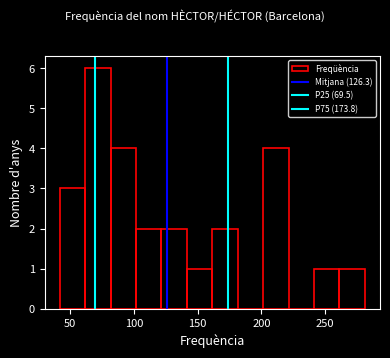

Read against the x-axis, roughly where is the centre of the tallest bar?

70